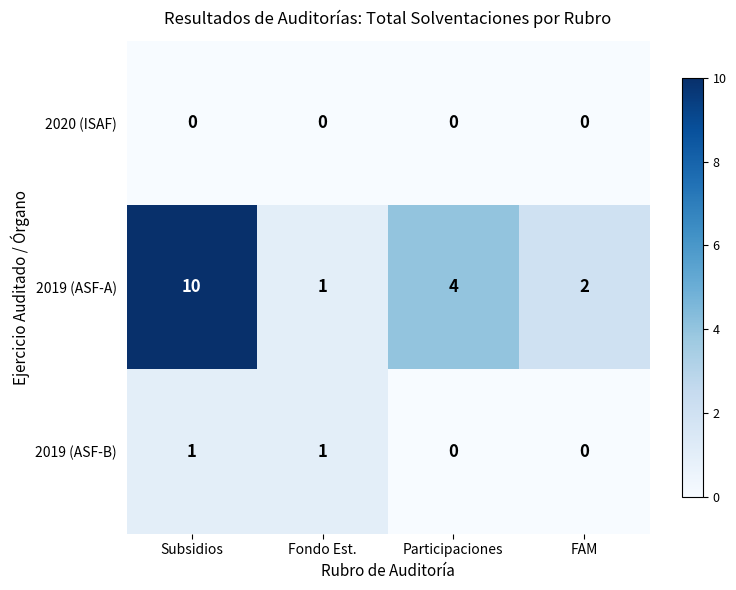

Reading left to right, list all the values displayed in this chart.

2020 (ISAF): Subsidios=0	Fondo Est.=0	Participaciones=0	FAM=0
2019 (ASF-A): Subsidios=10	Fondo Est.=1	Participaciones=4	FAM=2
2019 (ASF-B): Subsidios=1	Fondo Est.=1	Participaciones=0	FAM=0